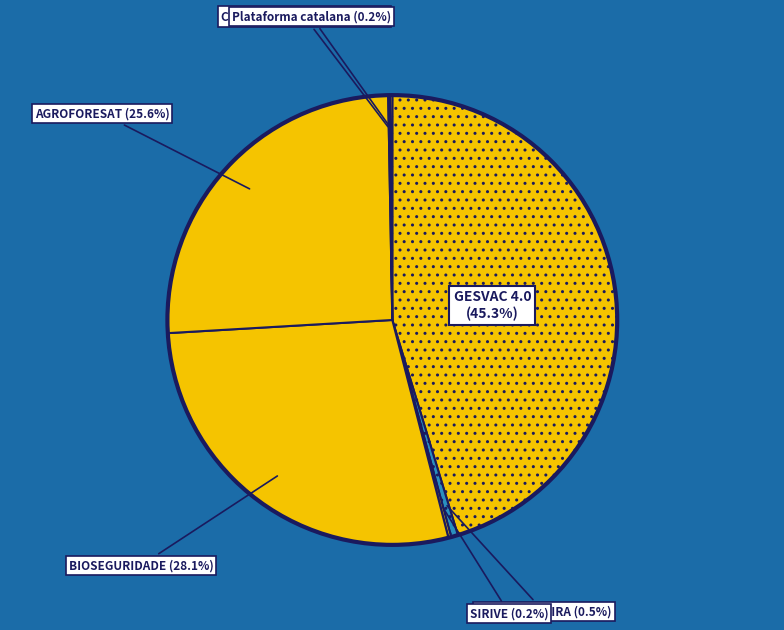

To the nearest percent, what is the average slice percentage?

14%